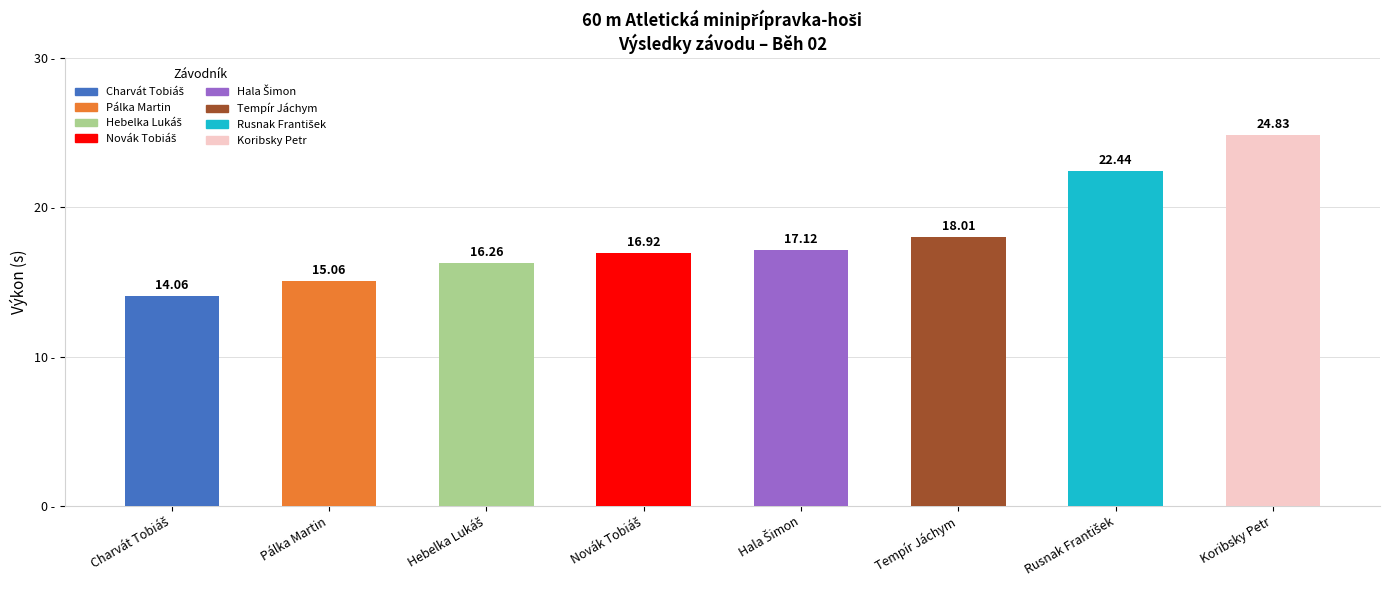

Which category has the highest value across all series?

Koribsky Petr